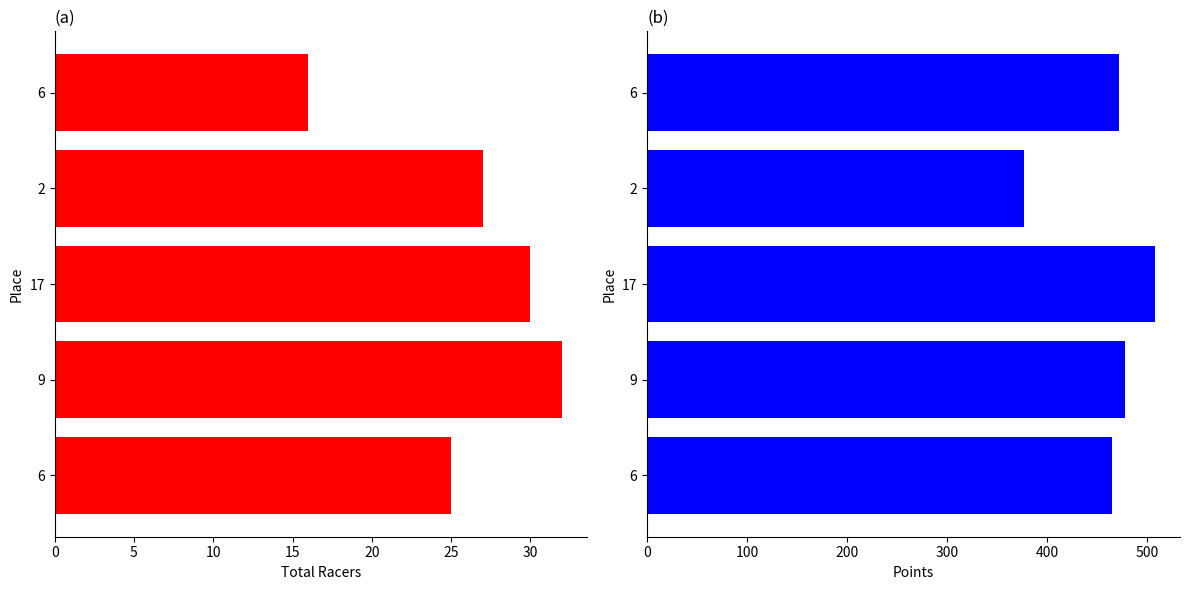

Between 2 and 9, which series saw the biggest shift?

Points